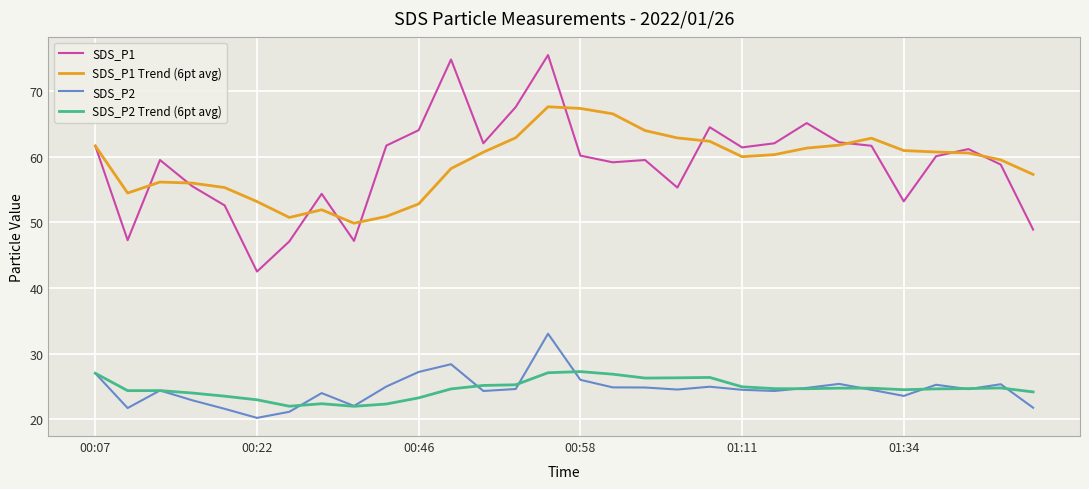

List the series in order of their peak value, highest first.

SDS_P1, SDS_P1 Trend (6pt avg), SDS_P2, SDS_P2 Trend (6pt avg)